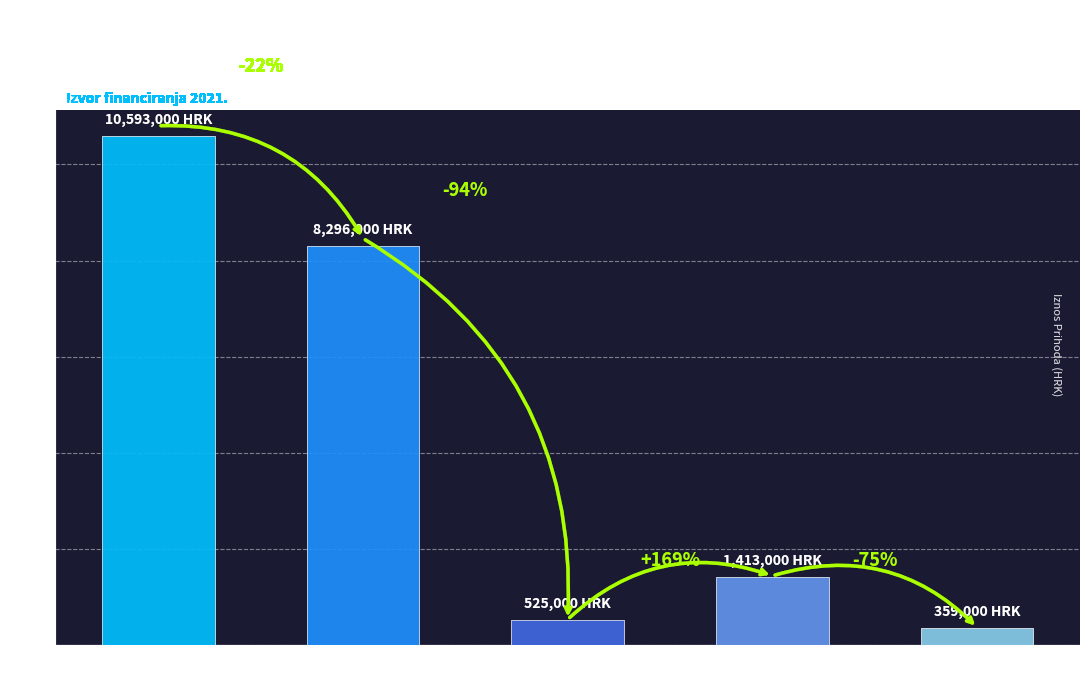

True or false: the data shows 8296000 at Pomoći iz
inozemstva.

True